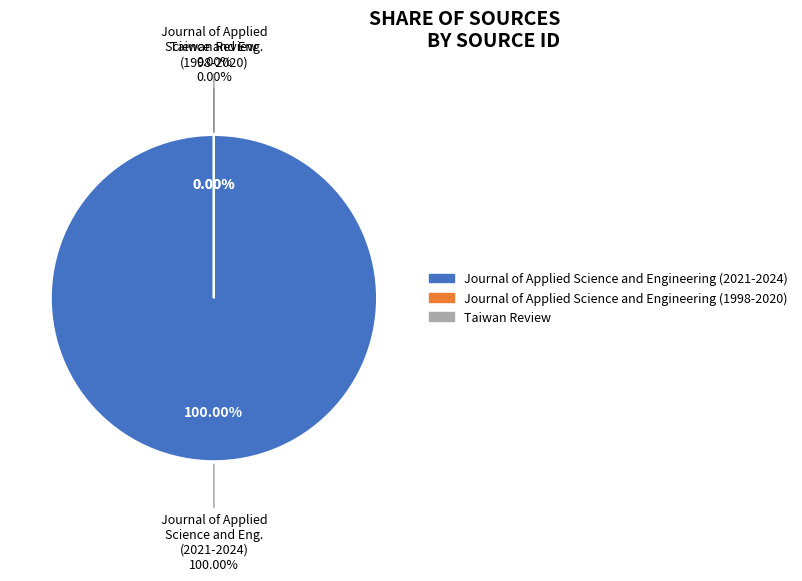

To the nearest percent, what is the difference between the Taiwan Review and Journal of Applied Science and Engineering (2021-2024) slice percentages?

100%